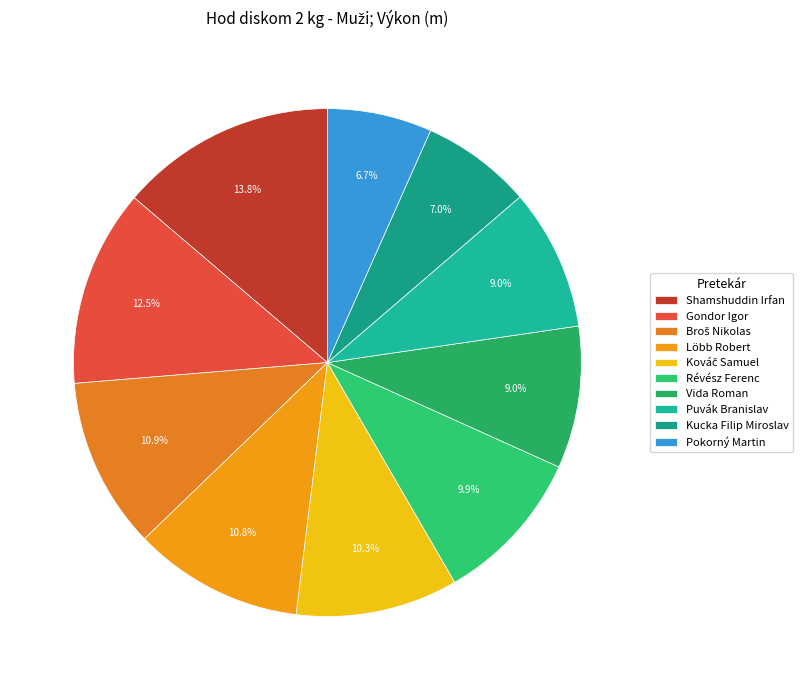

Which category has the biggest portion of the pie?

Shamshuddin Irfan